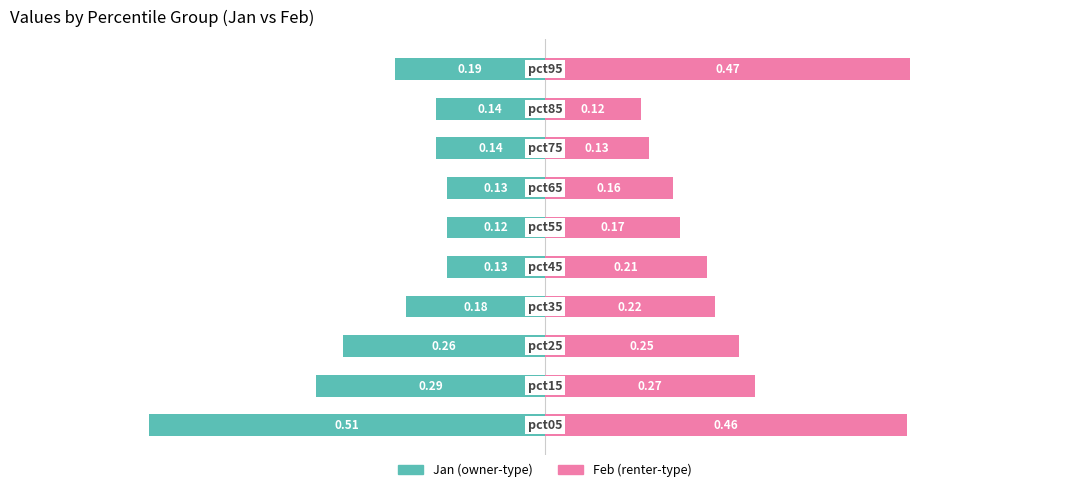

Reading left to right, transcribe all the data shown in this chart.

Jan (left): -0.5	-0.3	-0.3	-0.2	-0.1	-0.1	-0.1	-0.1	-0.1	-0.2
Feb (right): 0.5	0.3	0.2	0.2	0.2	0.2	0.2	0.1	0.1	0.5